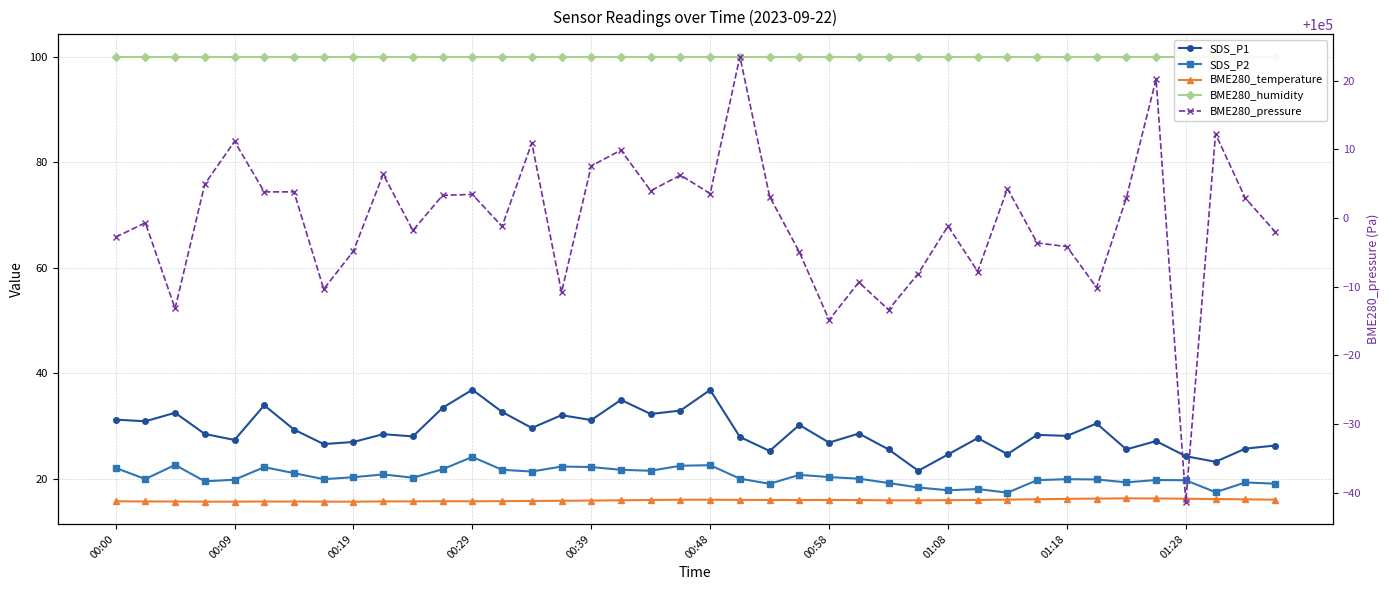

What is the minimum value for BME280_humidity?

100.0